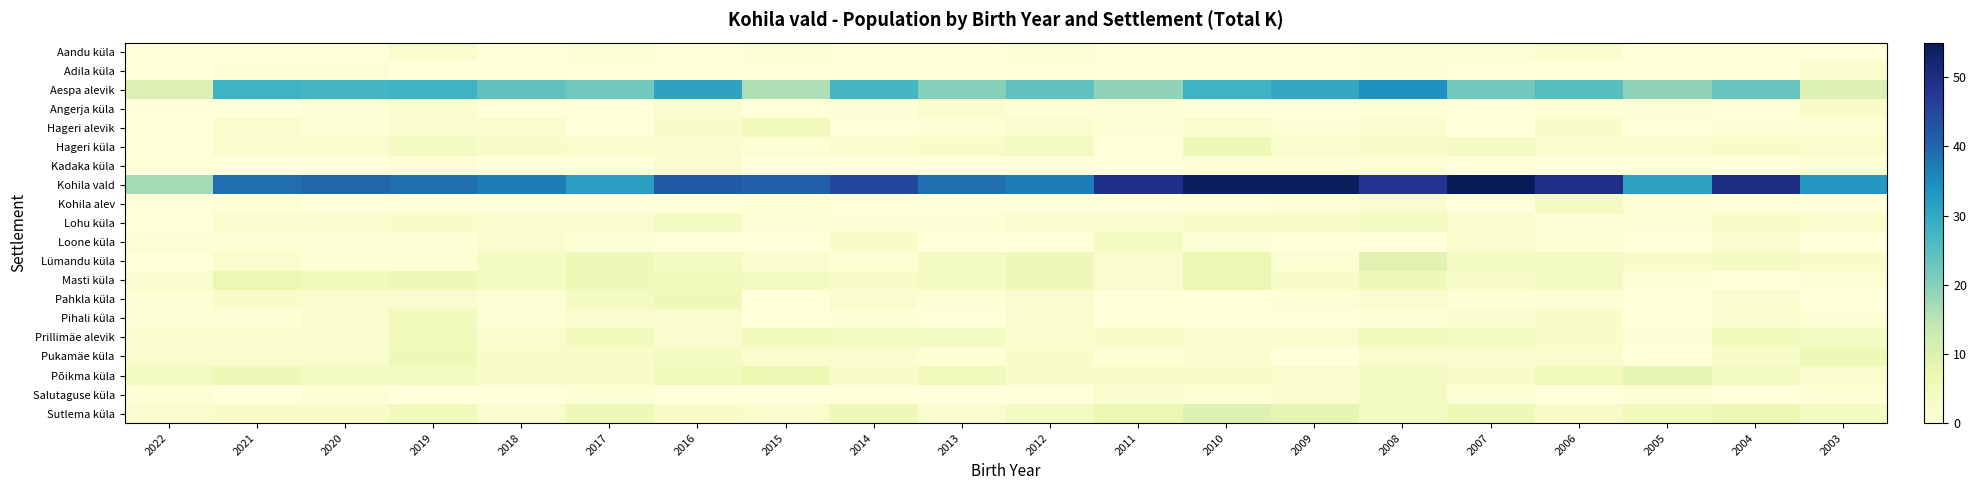

At how many categories does at least one series exceed 41?

9